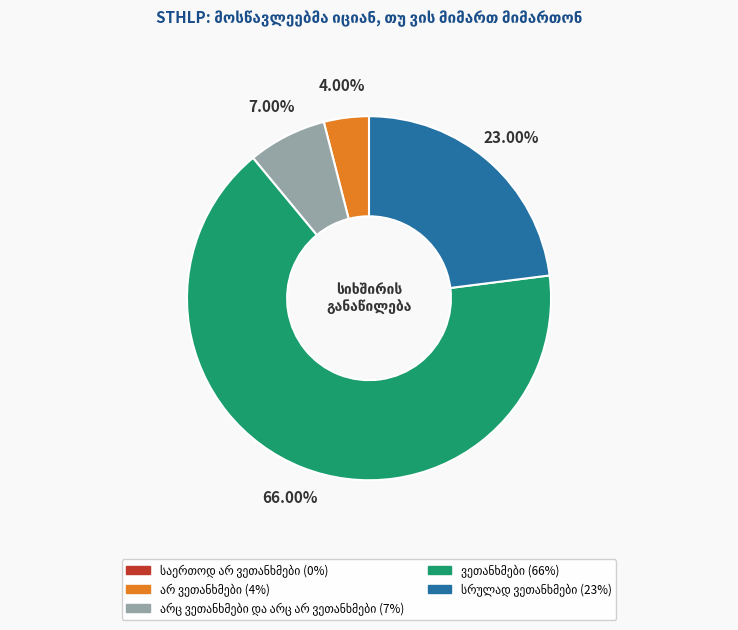

Is there any slice that represents more than half of the pie?

Yes